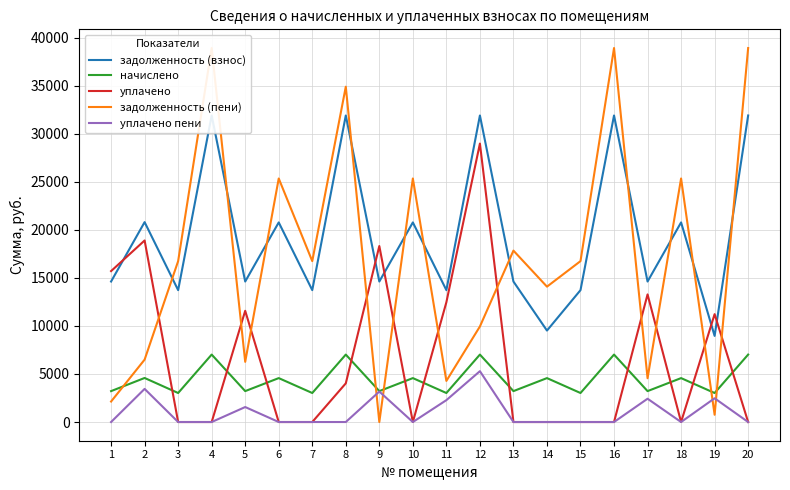

Which series has the widest spread of values?

задолженность (пени)